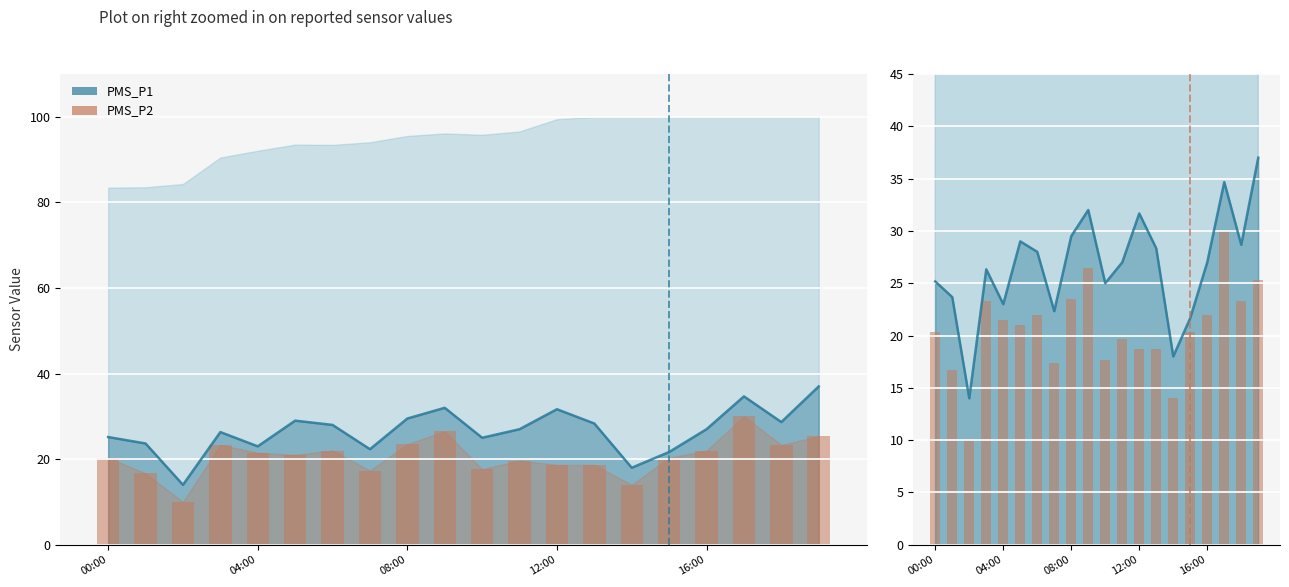

Reading left to right, list all the values displayed in this chart.

PMS_P1: 25.2	23.7	14.0	26.3	23.0	29.0	28.0	22.3	29.5	32.0	25.0	27.0	31.7	28.3	18.0	21.7	27.0	34.7	28.7	37.0
PMS_P2: 20.3	16.7	10.0	23.3	21.5	21.0	22.0	17.3	23.5	26.5	17.7	19.7	18.7	18.7	14.0	20.3	22.0	30.0	23.3	25.3